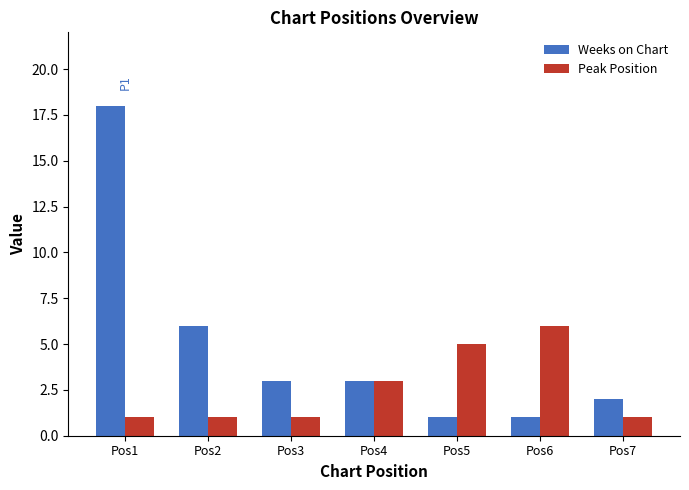

Which series has the largest range (max minus min)?

Weeks on Chart